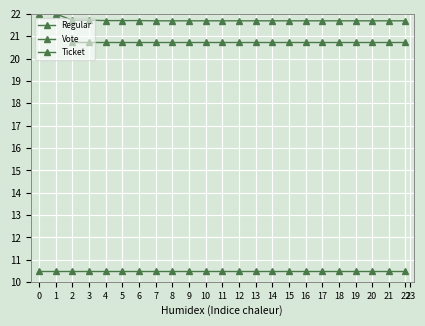

At how many categories does at least one series exceed 10?

23